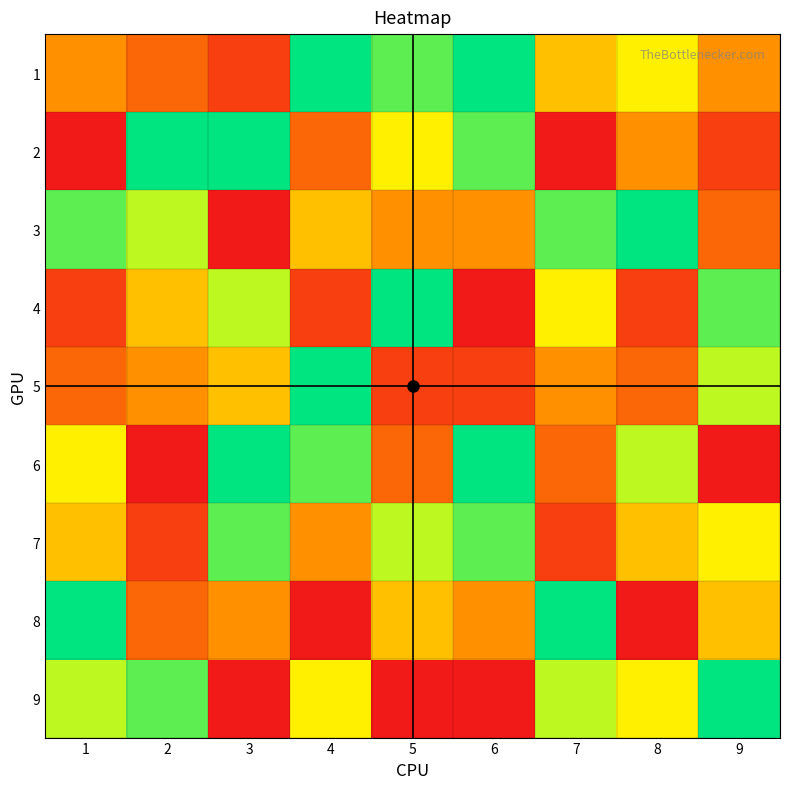

List the series in order of their peak value, lowest first.

7, 1, 2, 3, 4, 5, 6, 8, 9